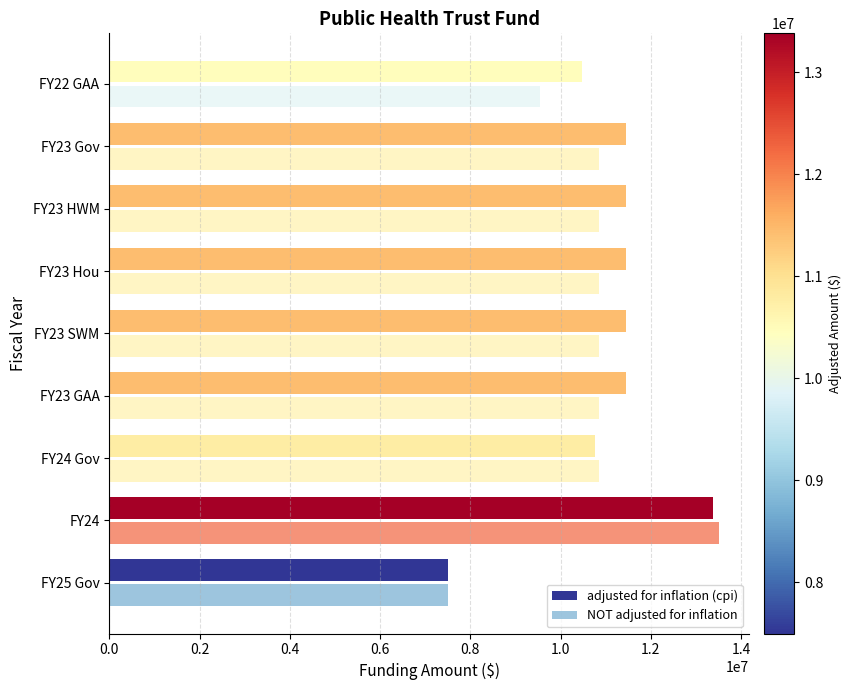

At how many categories does at least one series exceed 9192913?

8